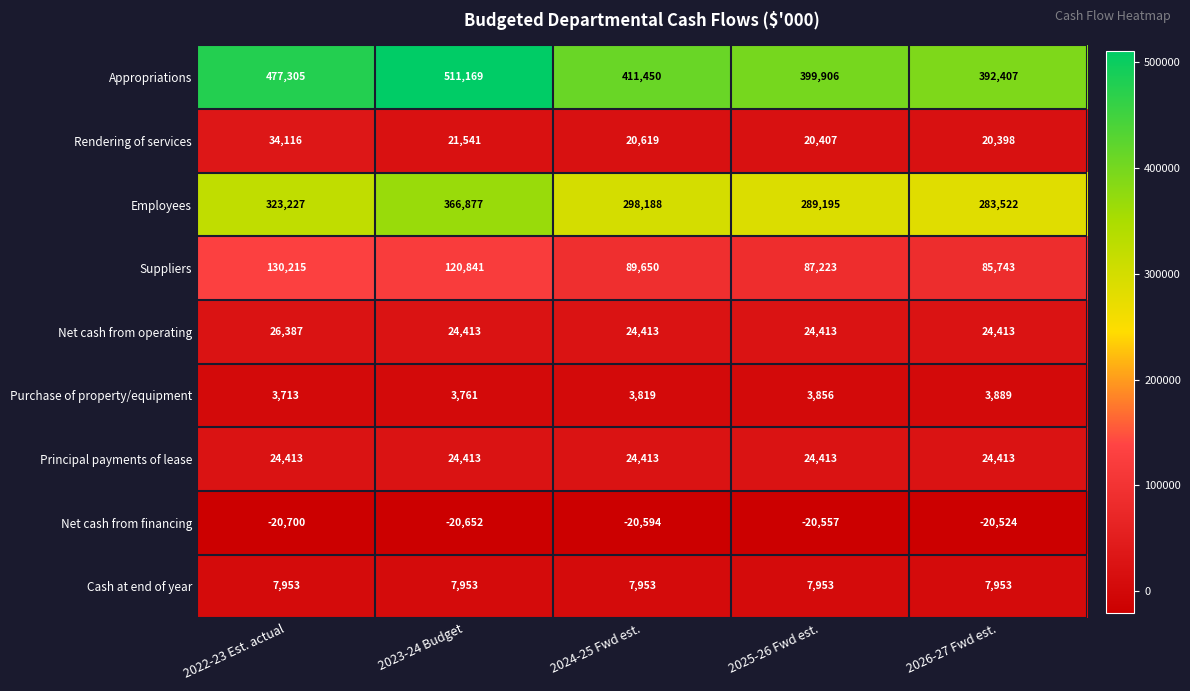

Which label corresponds to the smallest value in the chart?

2022-23 Est. actual